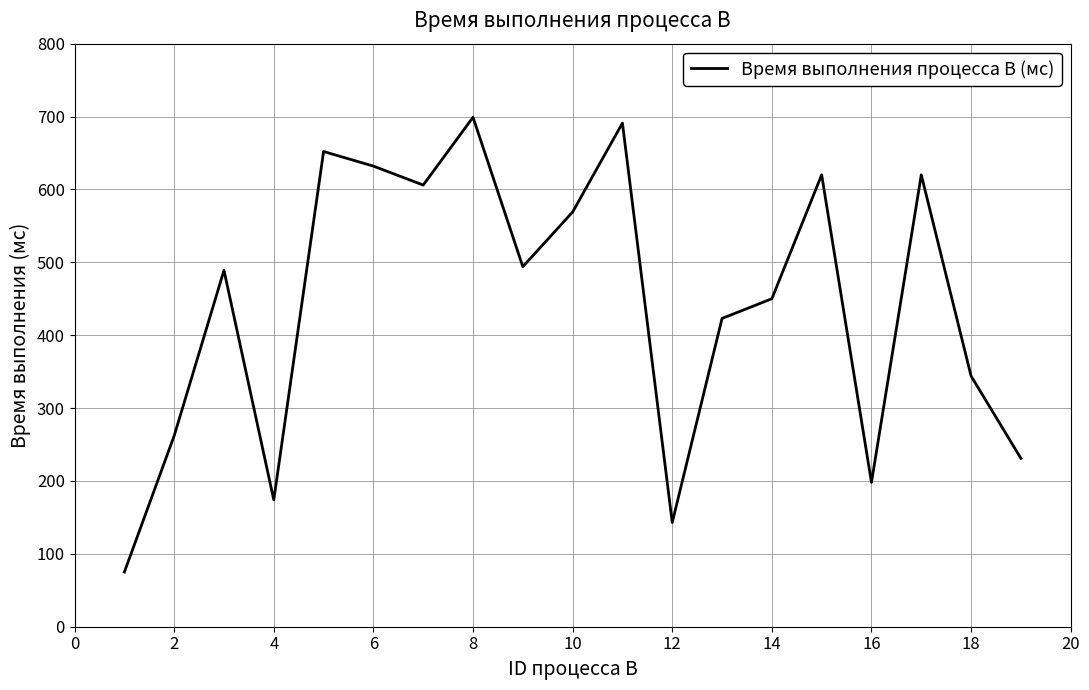

How many series are shown in this chart?

1